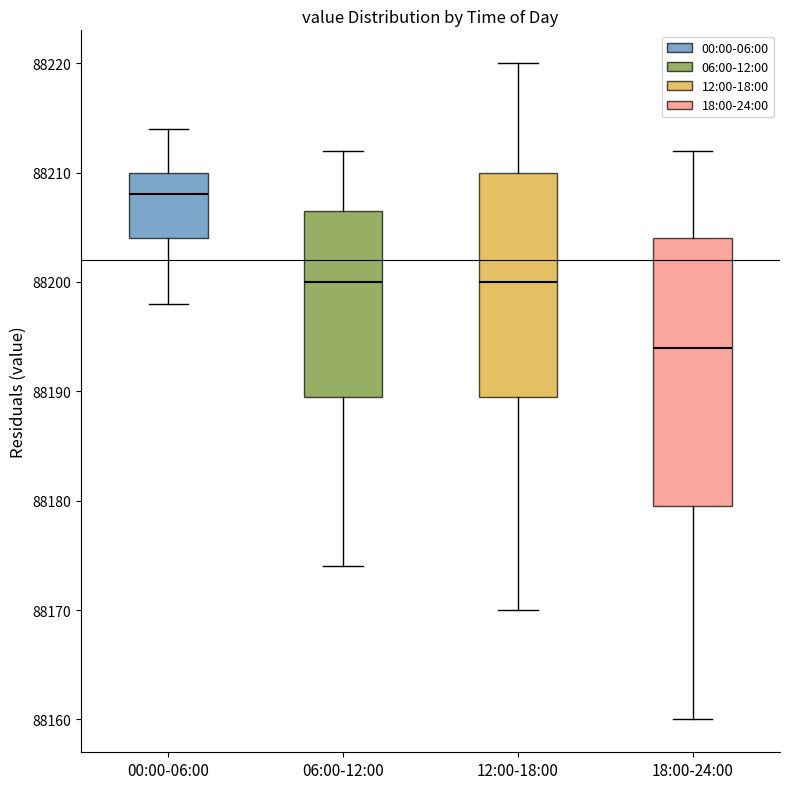

Reading left to right, read every box against the y-axis: the position of its median line, the range the box covers, and the ends of its whiskers. The values are not printed on the chart, so give them approximately, as read against the axis.

00:00-06:00: median 88208, box 88204 to 88210, whiskers 88198 to 88214
06:00-12:00: median 88200, box 88190 to 88207, whiskers 88174 to 88212
12:00-18:00: median 88200, box 88190 to 88210, whiskers 88170 to 88220
18:00-24:00: median 88194, box 88180 to 88204, whiskers 88160 to 88212